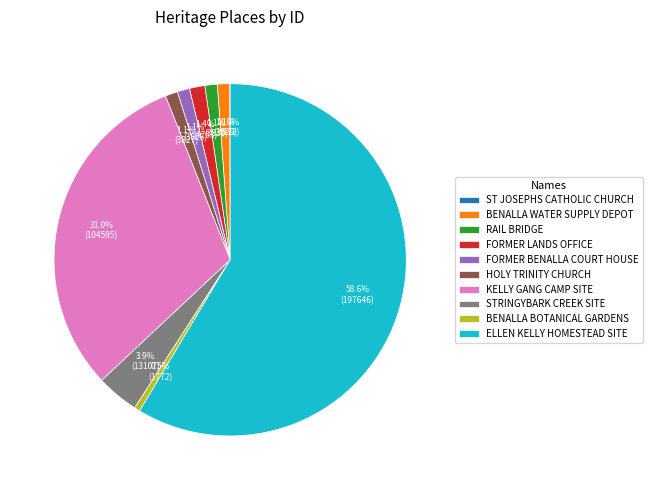

Approximately how many times larger is the value at KELLY GANG CAMP SITE compared to BENALLA BOTANICAL GARDENS?

59.0